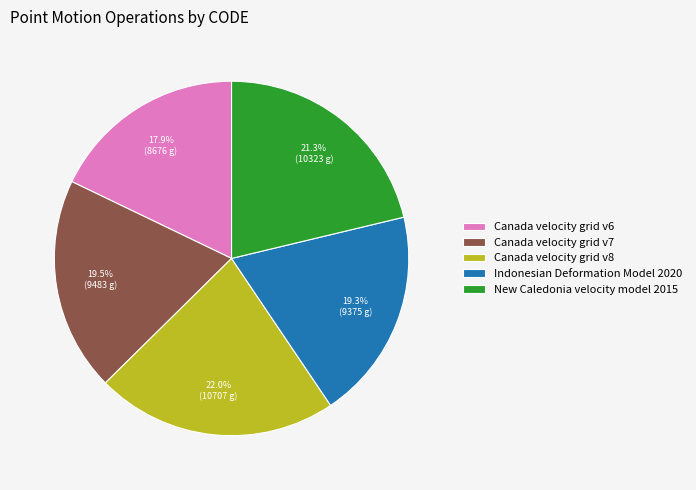

Approximately how many times larger is the value at Canada velocity grid v6 compared to Canada velocity grid v7?

0.9